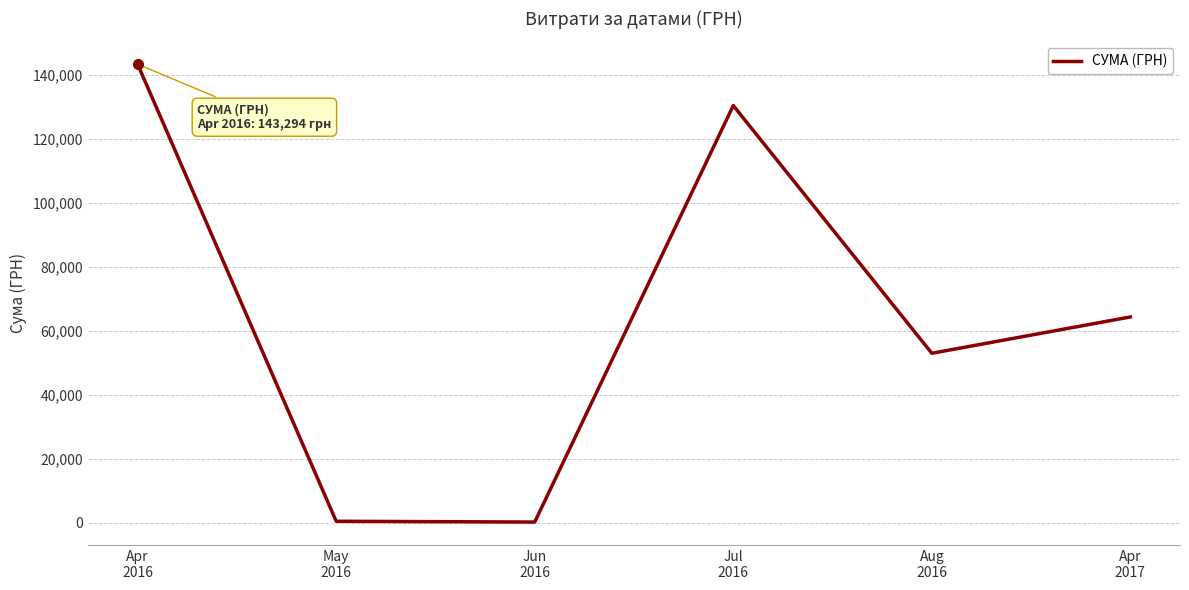

Where does the data first go above 64293?

Apr
2016